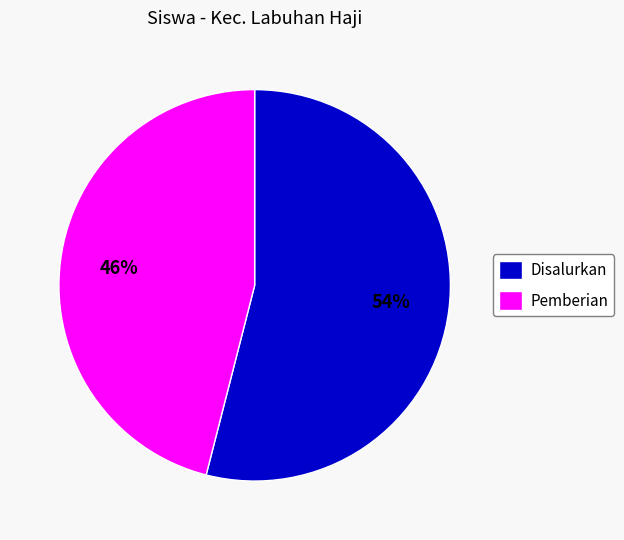

Is the sum of Disalurkan and Pemberian greater than half?

Yes